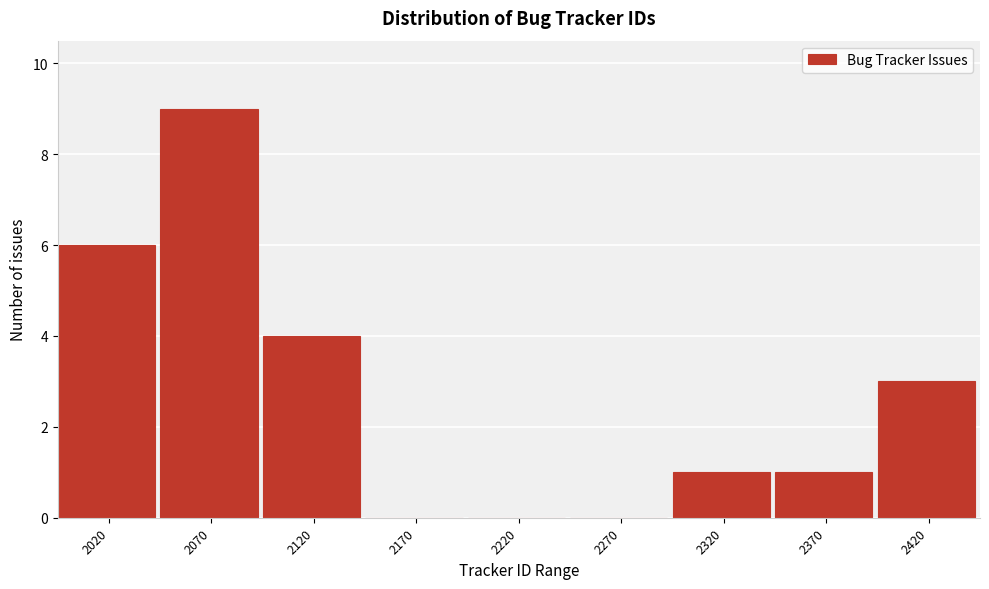

Reading right to left, extract all data points from this chart.

2420=3	2370=1	2320=1	2270=0	2220=0	2170=0	2120=4	2070=9	2020=6